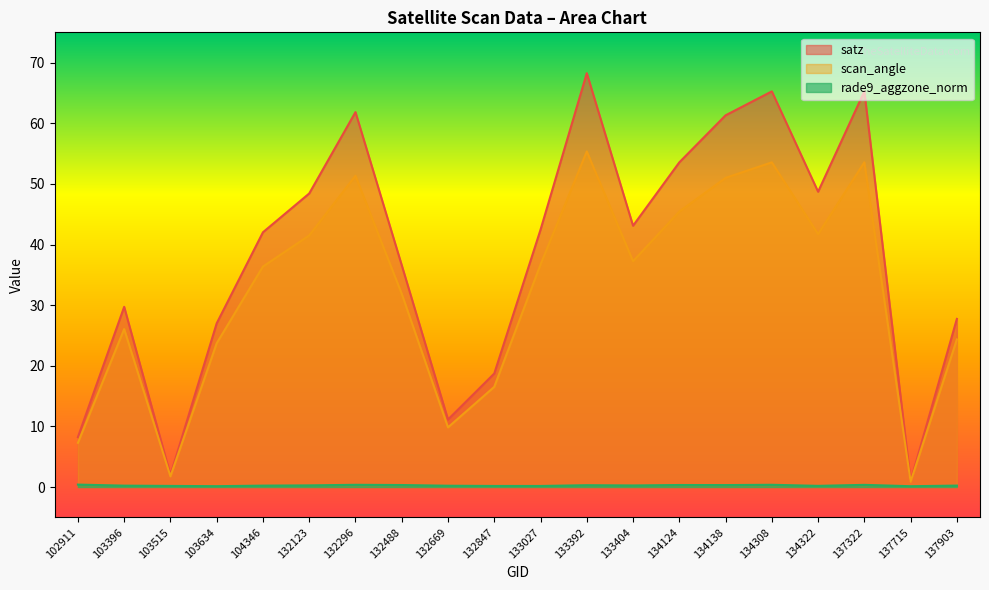

In scan_angle, how many points are lower than both neighbors (excluding endpoints)?

5